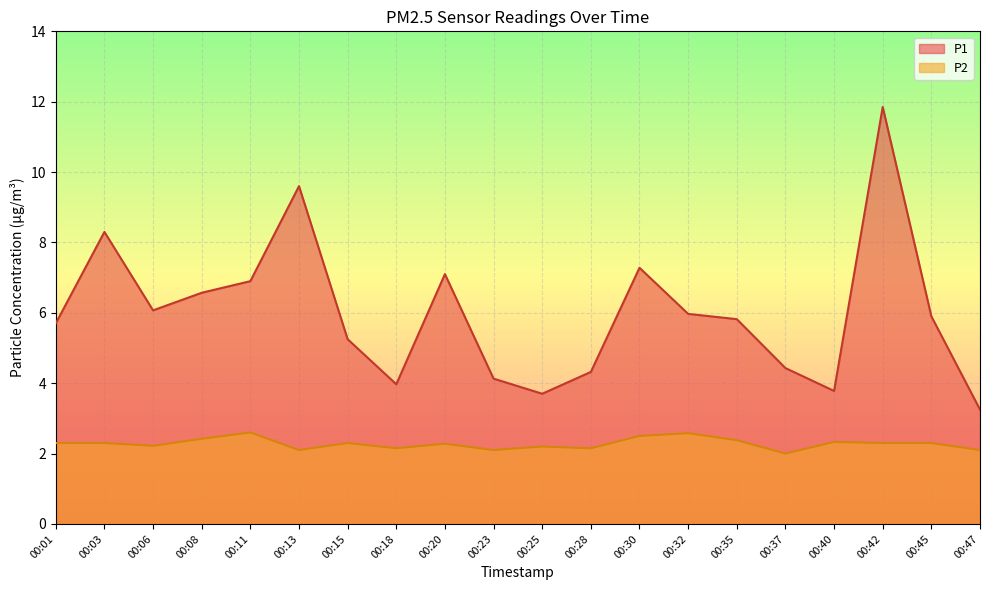

Which series has the largest total across all categories?

P1